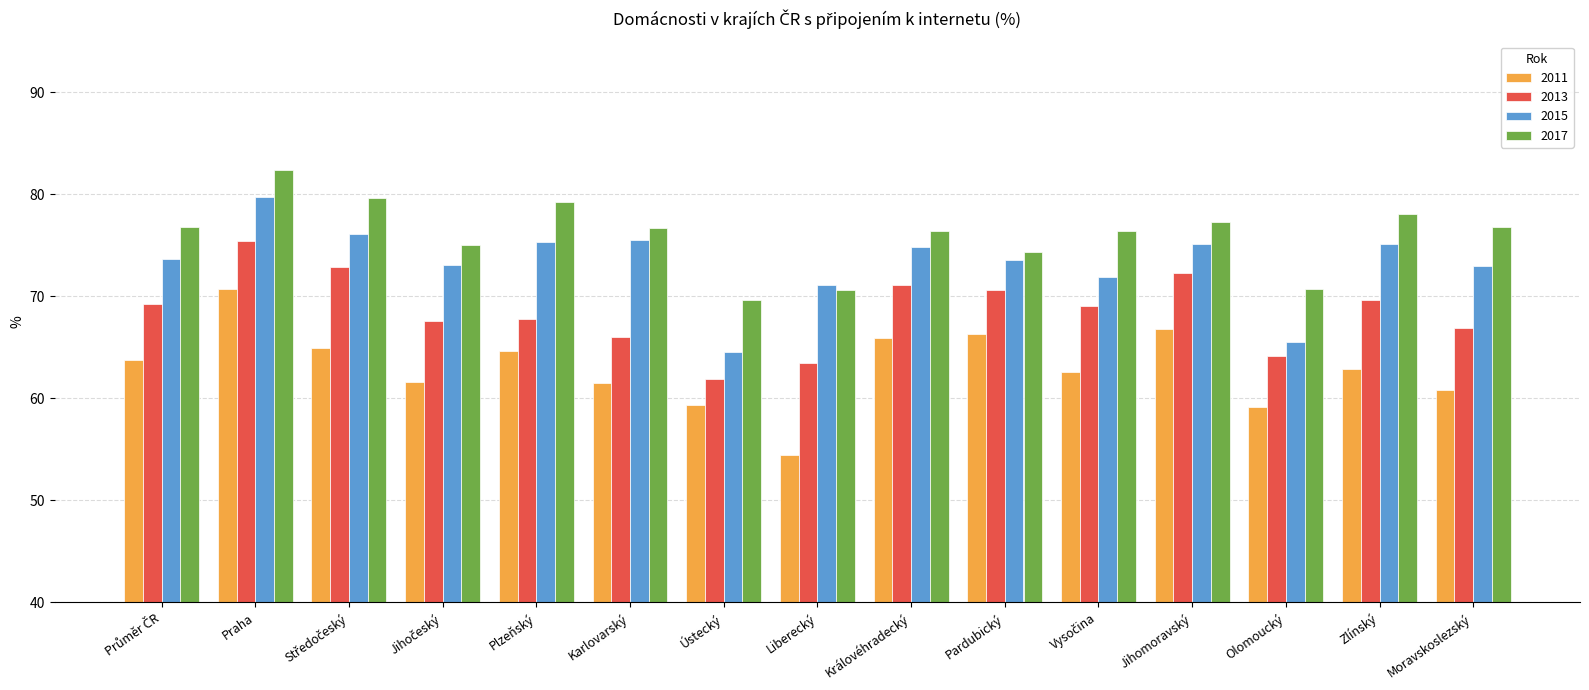

What are all the series names shown in the legend?

2011, 2013, 2015, 2017